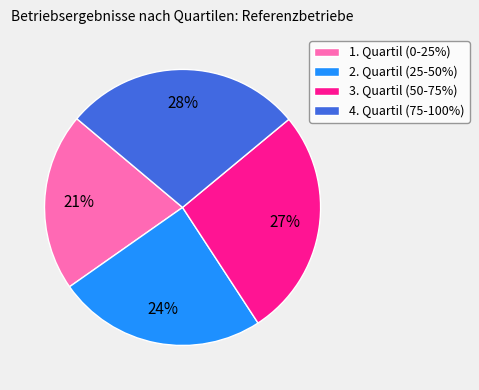

Which category has the biggest portion of the pie?

4. Quartil (75-100%)